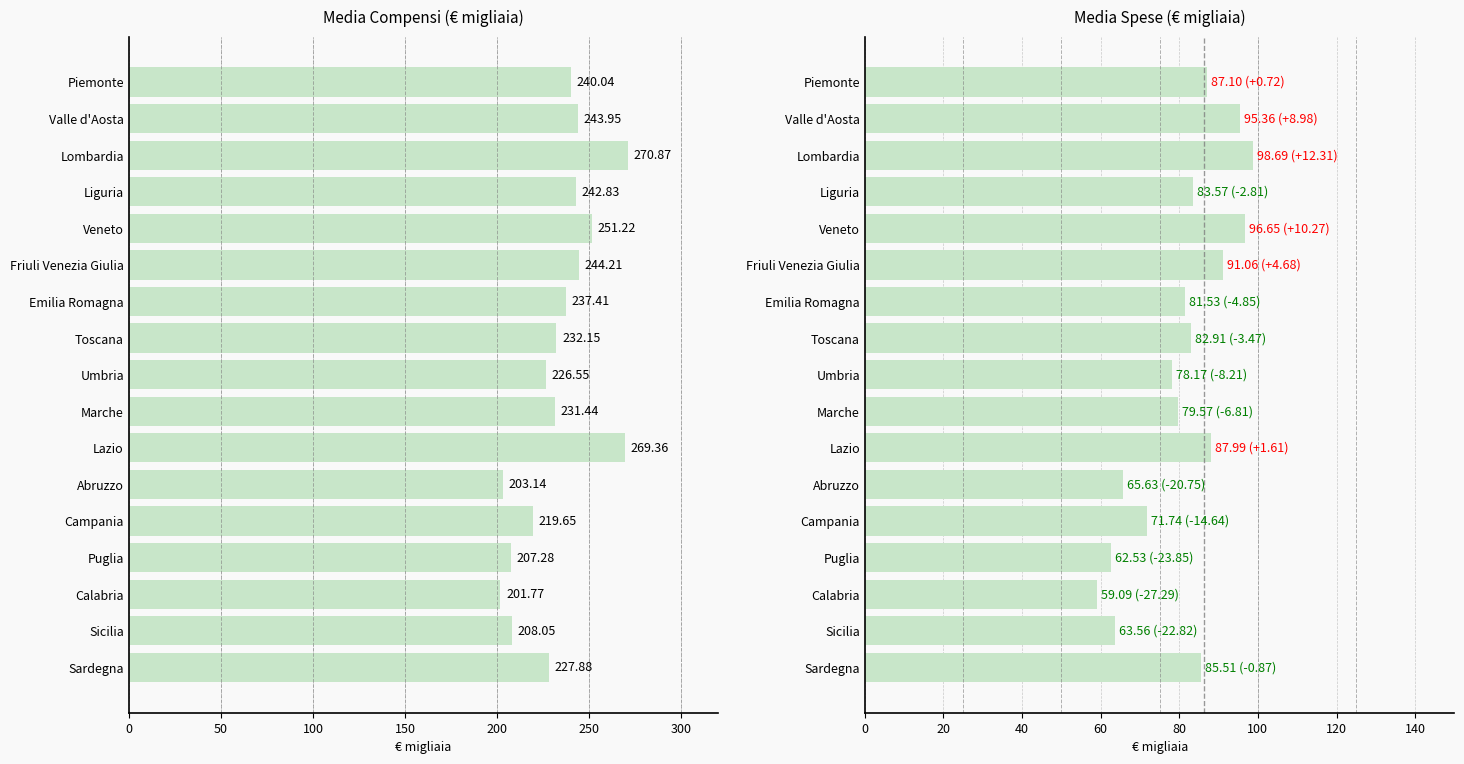

What is the sum of the Media Compensi values at Lombardia and Friuli Venezia Giulia?

515.1